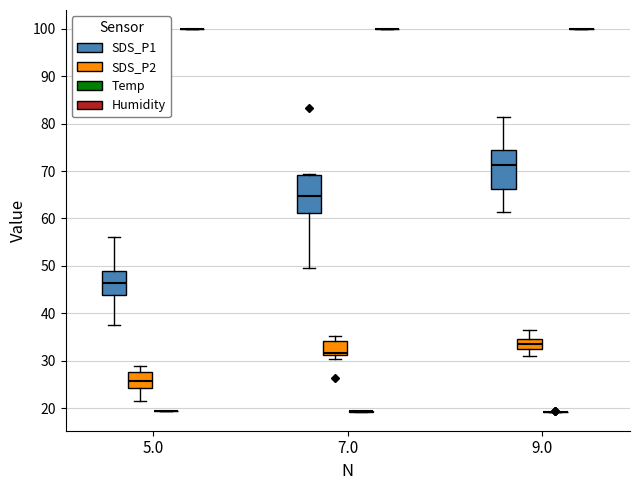

Reading left to right, read every box against the y-axis: the position of its median line, the range the box covers, and the ends of its whiskers. The values are not printed on the chart, so give them approximately, as read against the axis.

5.0 (SDS_P1): median 46, box 44 to 49, whiskers 38 to 56
5.0 (SDS_P2): median 26, box 24 to 28, whiskers 22 to 29
5.0 (Temp): box collapsed to a line at 19, whiskers 19 to 20
5.0 (Humidity): box collapsed to a line at 100, whiskers 100 to 100
7.0 (SDS_P1): median 65, box 61 to 69, whiskers 50 to 69
7.0 (SDS_P2): median 32, box 31 to 34, whiskers 30 to 35
7.0 (Temp): box collapsed to a line at 19, whiskers 19 to 20
7.0 (Humidity): box collapsed to a line at 100, whiskers 100 to 100
9.0 (SDS_P1): median 71, box 66 to 74, whiskers 61 to 81
9.0 (SDS_P2): median 34, box 32 to 35, whiskers 31 to 37
9.0 (Temp): box collapsed to a line at 19, whiskers 19 to 19
9.0 (Humidity): box collapsed to a line at 100, whiskers 100 to 100